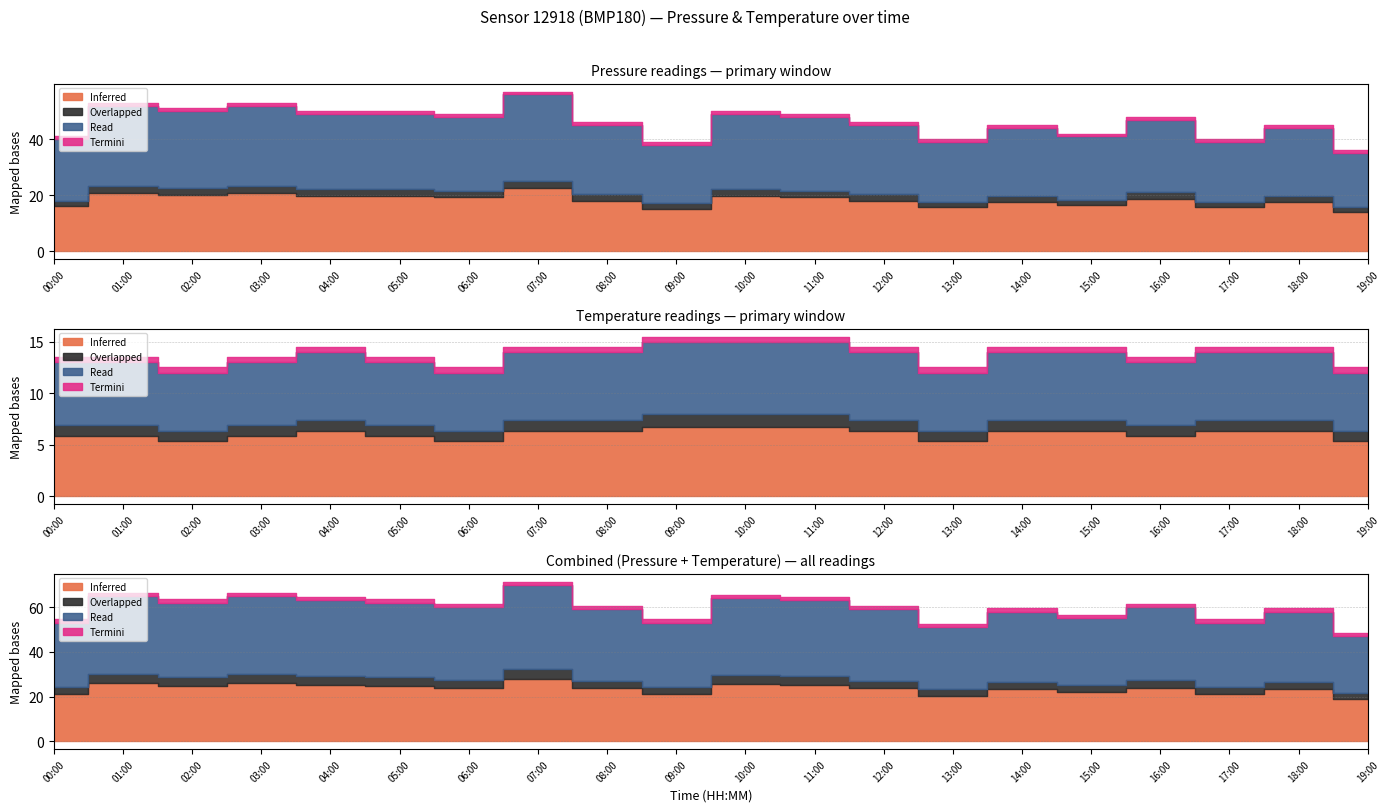

At which category does temperature reach its first local valley?

2